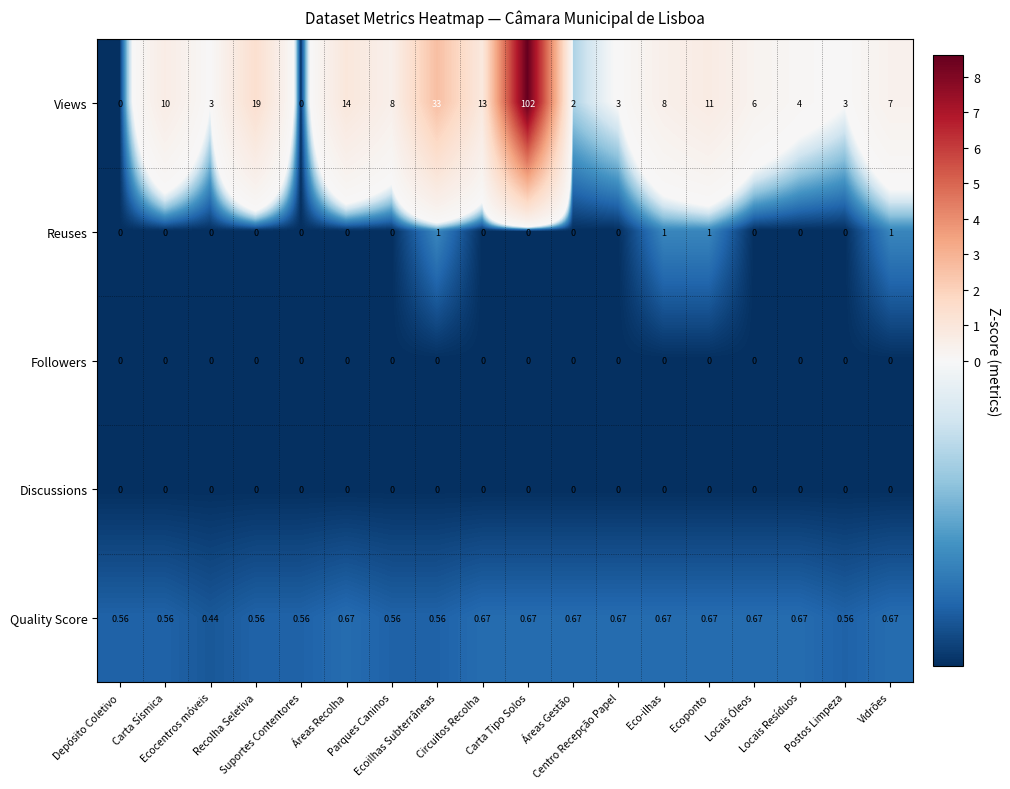

Which series has the largest total across all categories?

Views